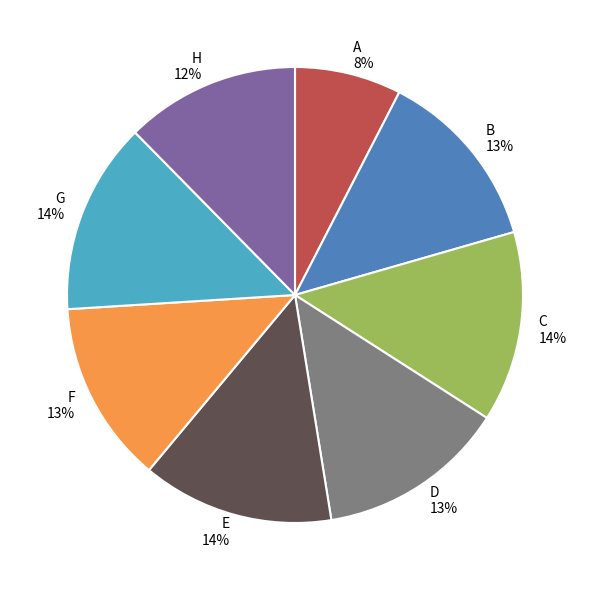

How many segments does this pie chart have?

8